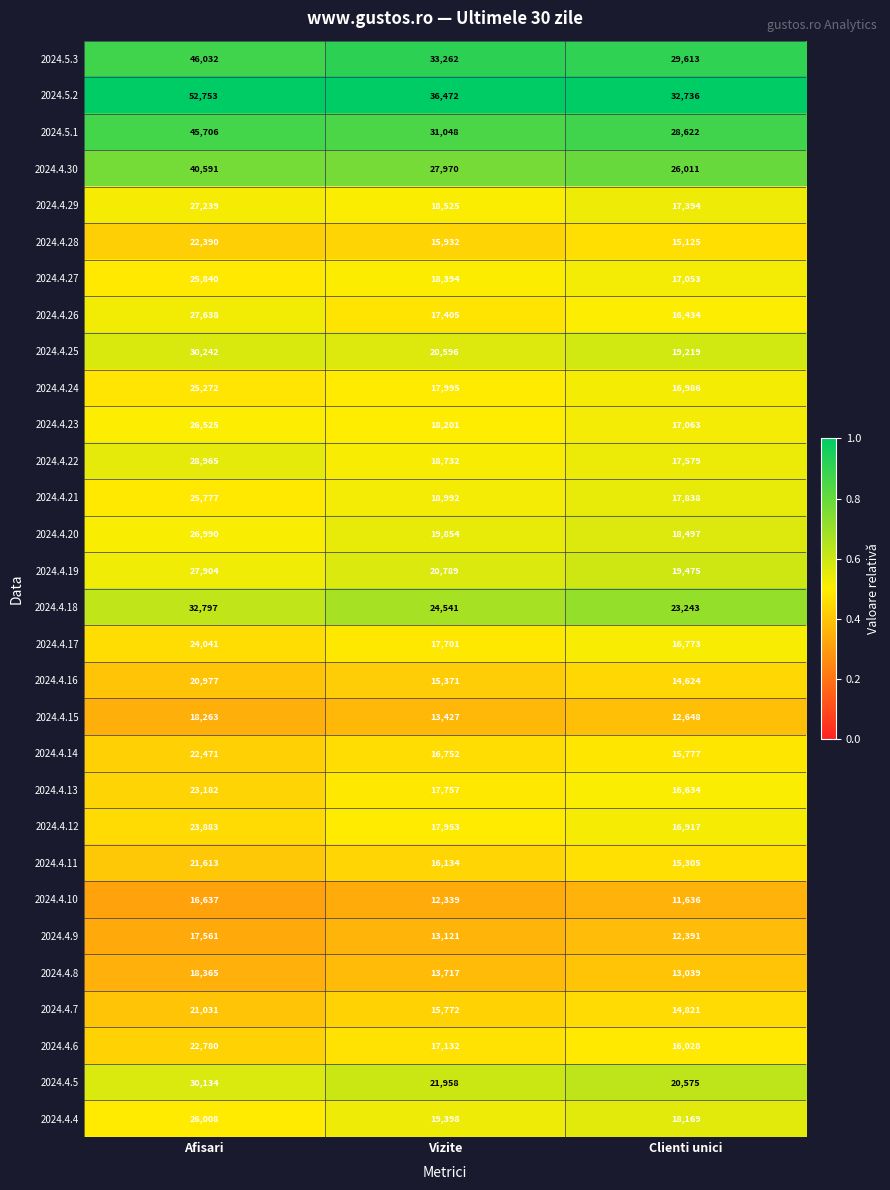

At which category does the chart reach its minimum across all series?

Clienti unici